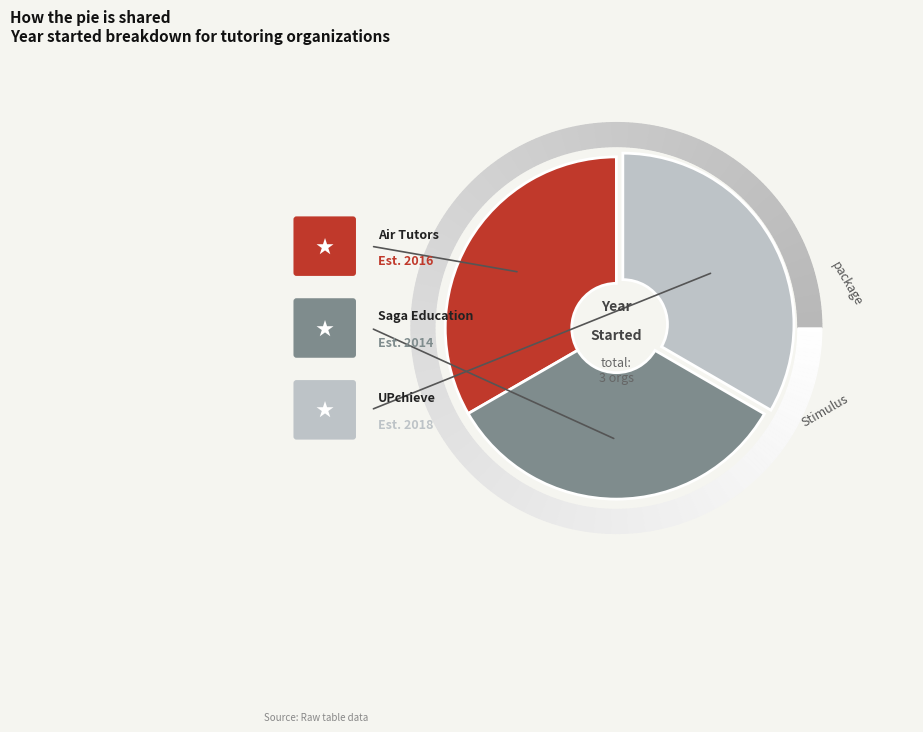

What is the total percentage of Air Tutors and UPchieve?

66.7%